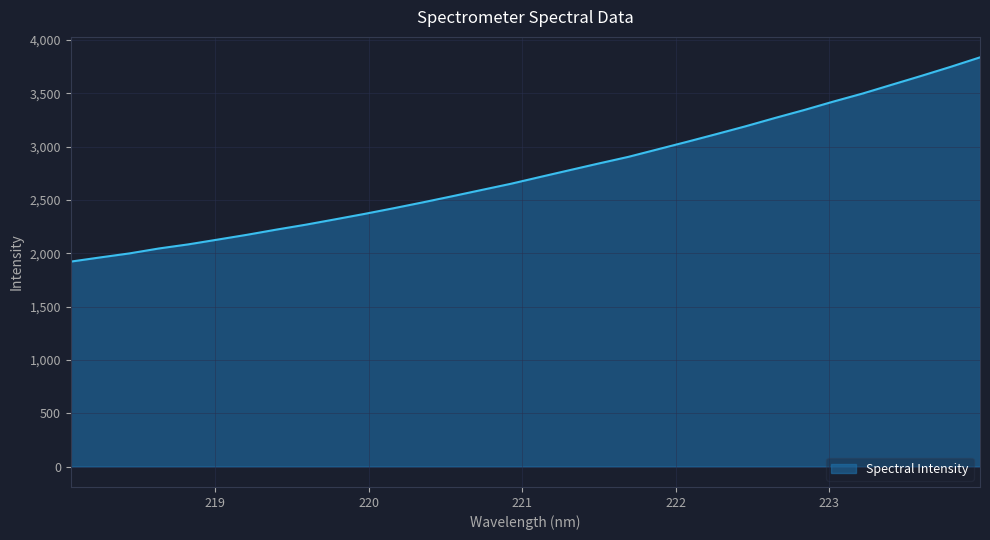

What is the maximum value shown in the chart?

3835.9